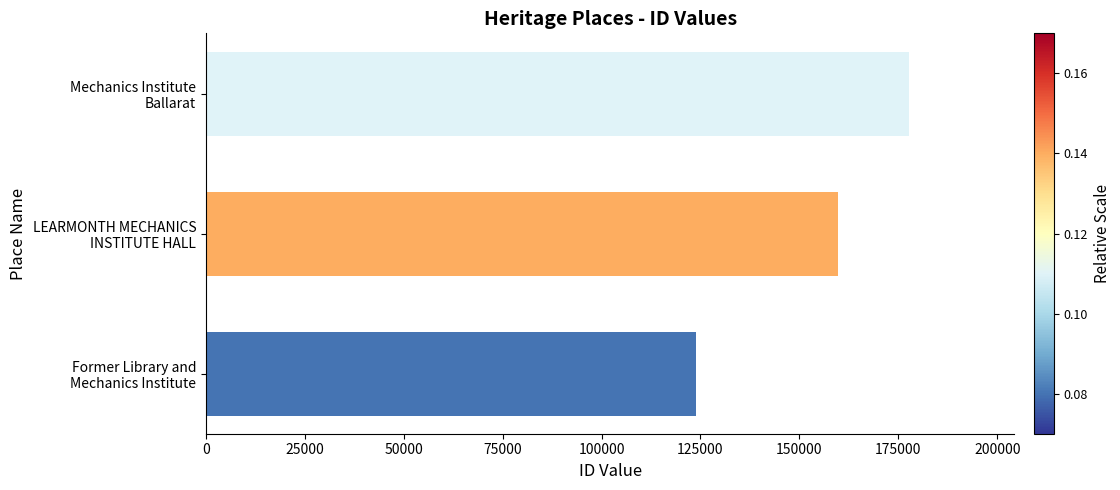

What is the difference between the maximum and minimum values?

53780